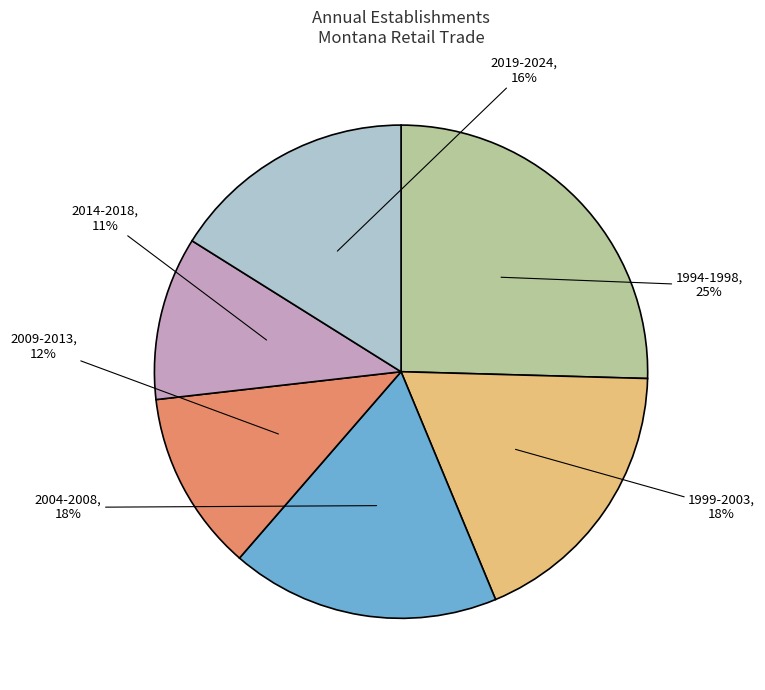

How many segments does this pie chart have?

6